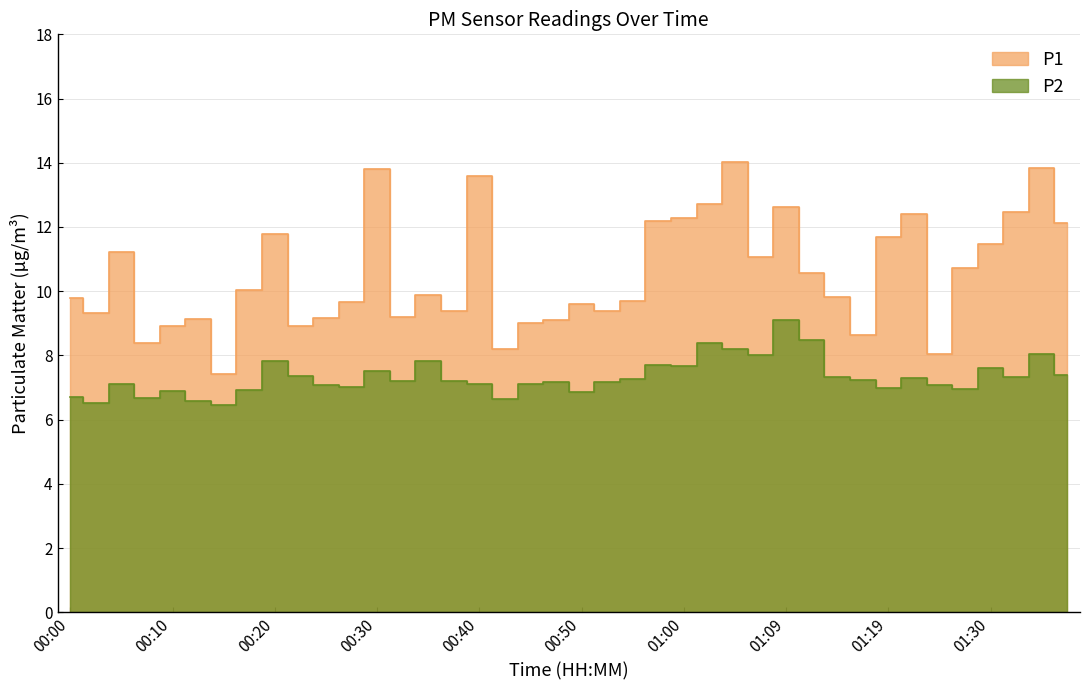

Which category has the lowest value in the P2 series?

00:15